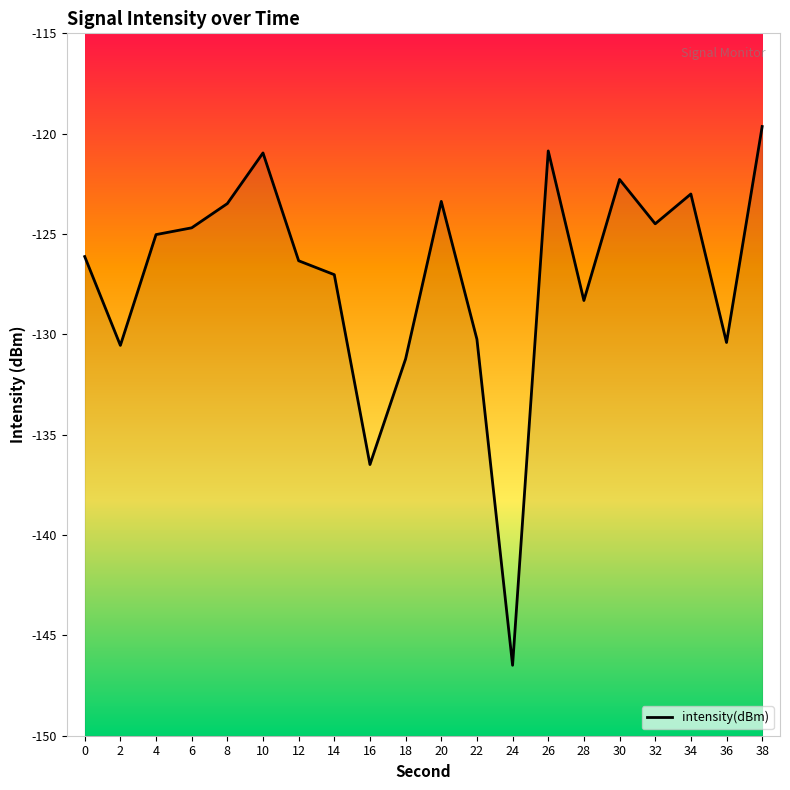

What is the change in value from 24 to 36?

+16.1